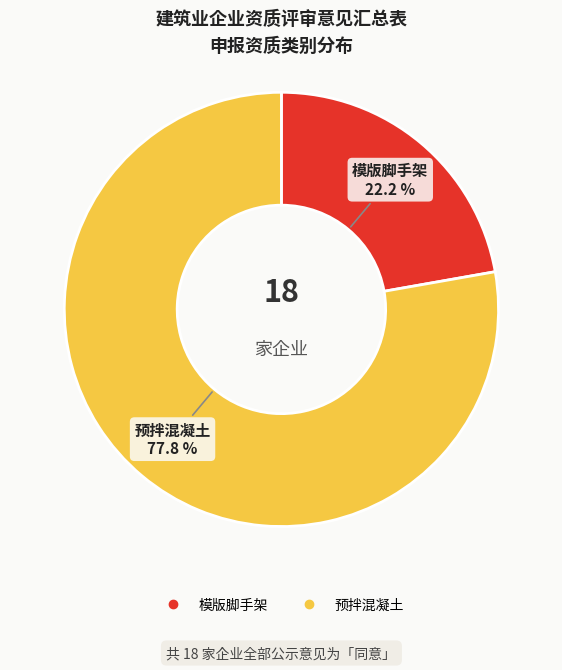

Which has a higher value, 模版脚手架 or 预拌混凝土?

预拌混凝土